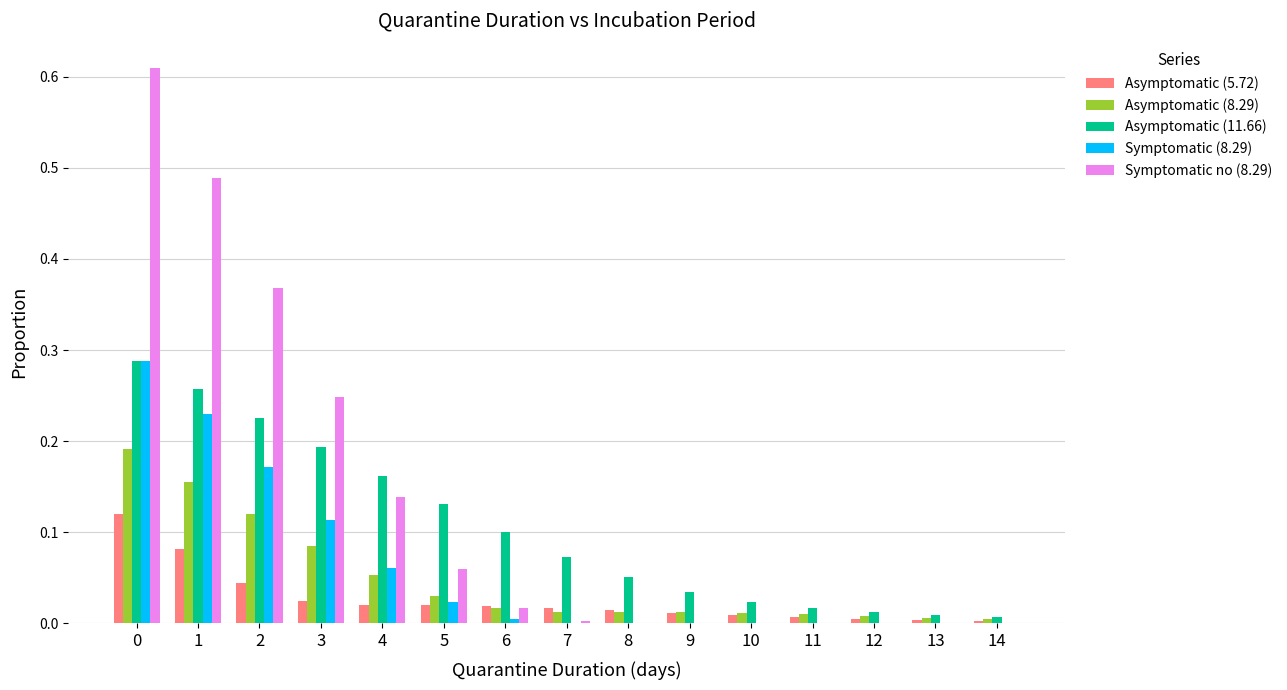

Is the value of Asymptomatic (11.66) at 8 greater than the value of Symptomatic (8.29) at 11?

Yes